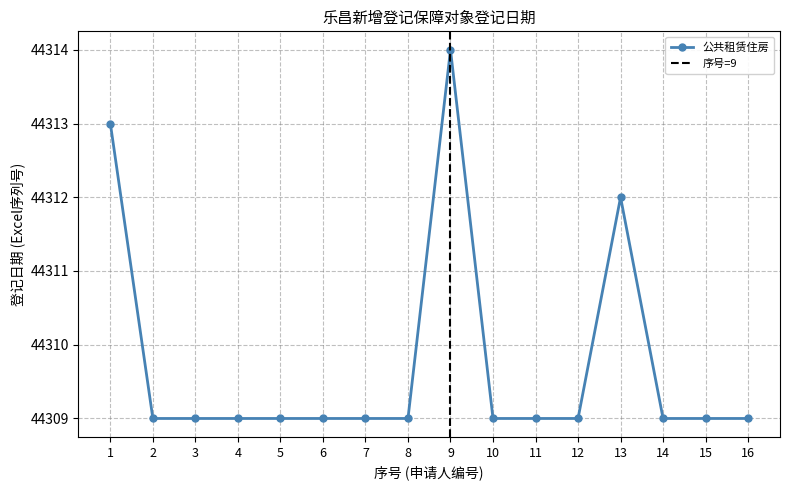

How many points are higher than both their immediate neighbors (excluding endpoints)?

2